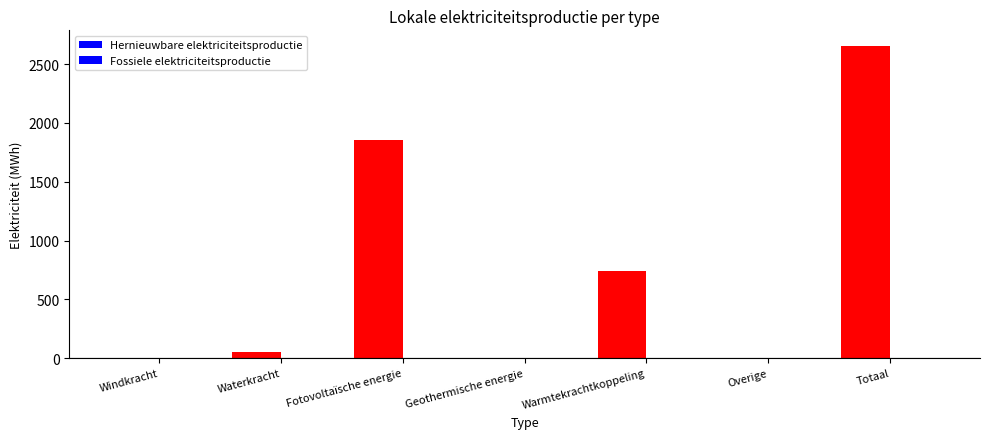

What position from the right is Warmtekrachtkoppeling?

3